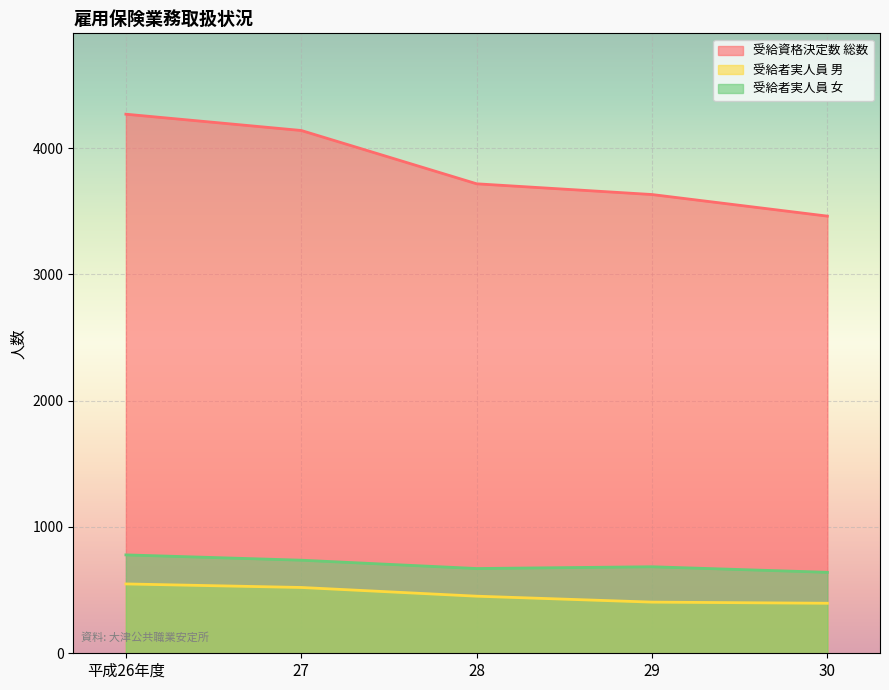

Reading left to right, extract all data points from this chart.

受給資格決定数 総数: 4268	4139	3717	3632	3461
受給者実人員 男: 549	521	452	405	396
受給者実人員 女: 779	737	671	685	641